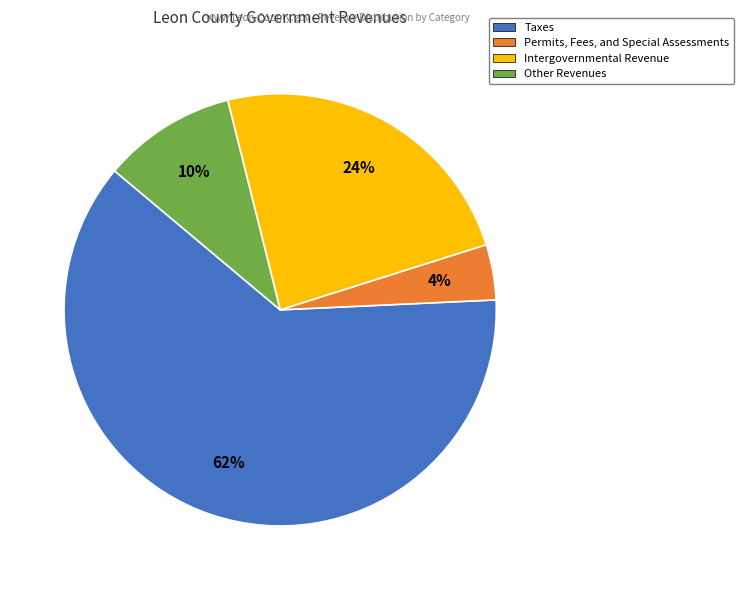

To the nearest percent, what is the difference between the largest and smallest slice percentages?

58%